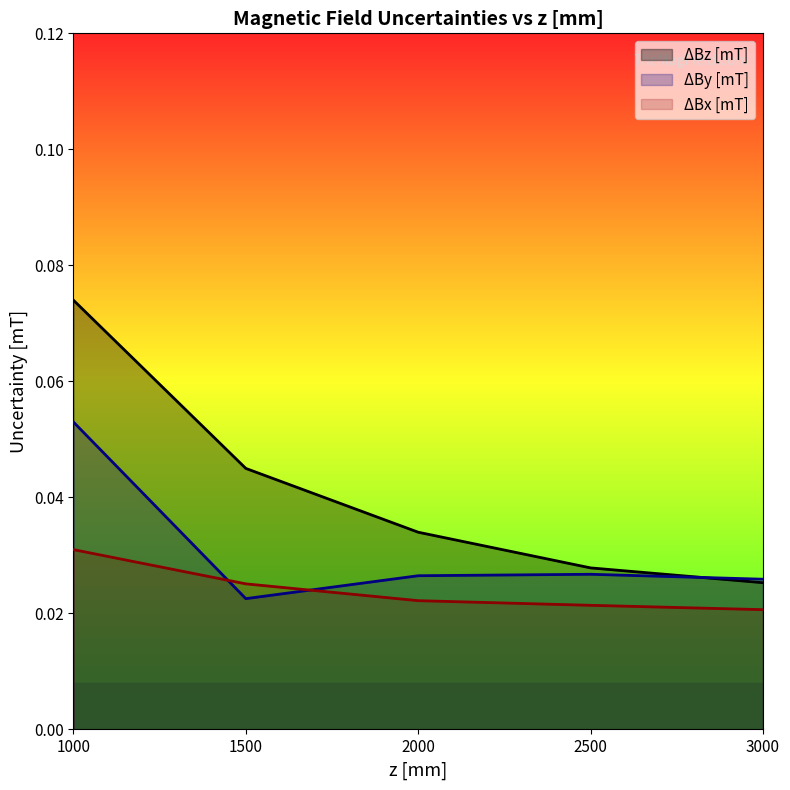

How many lines are shown in the chart?

3